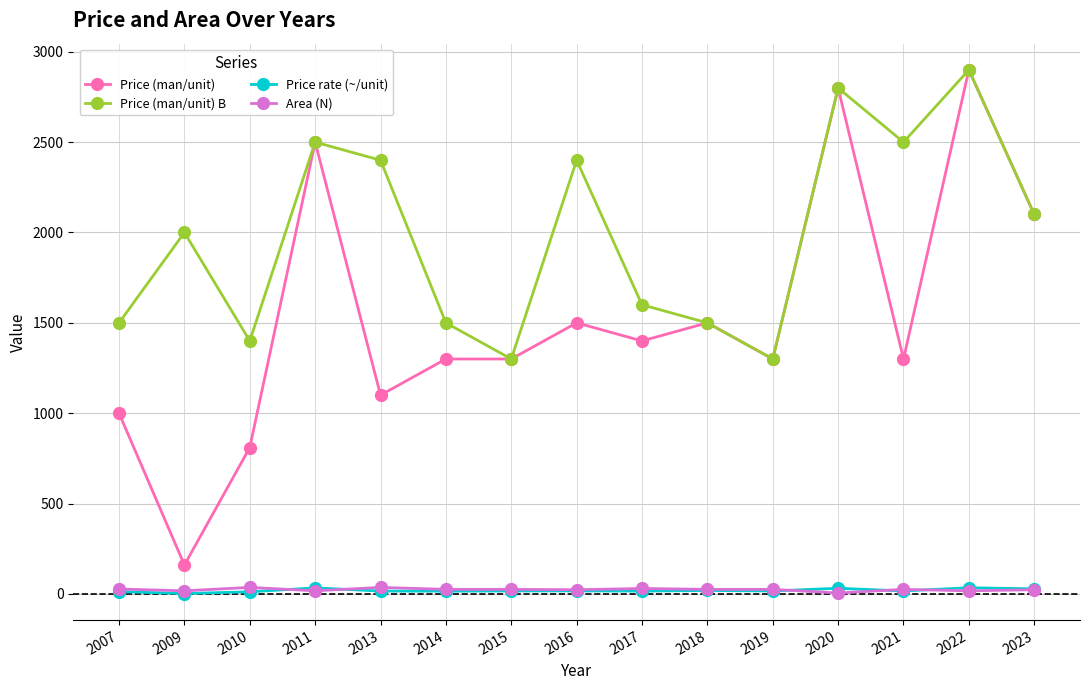

What is the spread (max minus min) of values at 2023?

2077.0